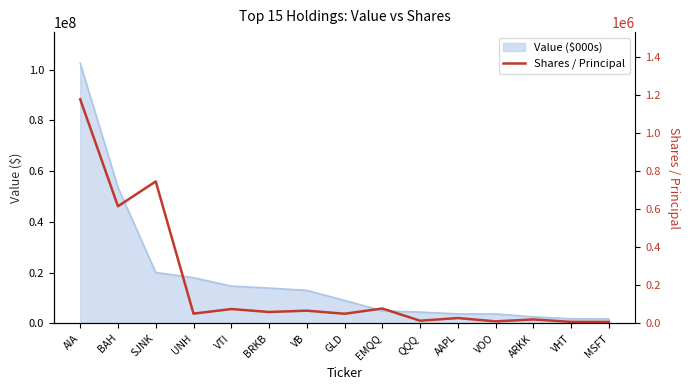

Read the value at EMQQ, to the nearest 50.

78350